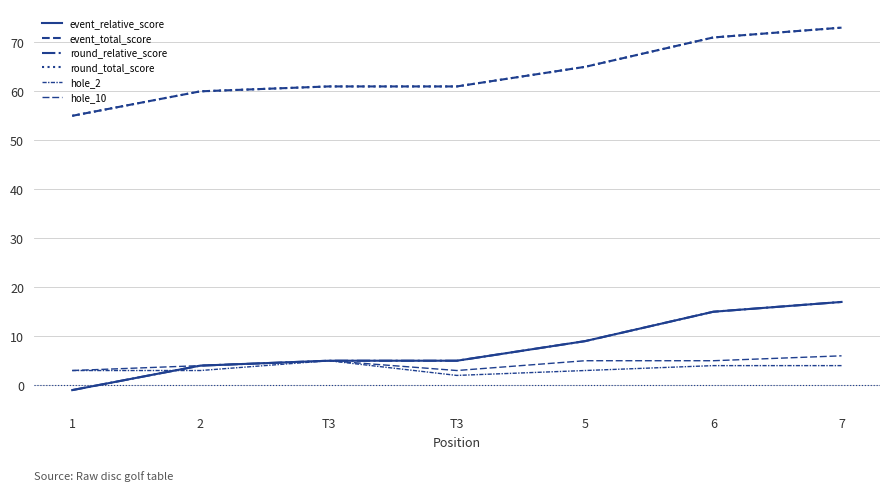

Count the hole_2 values in the range 3 to 4.

5